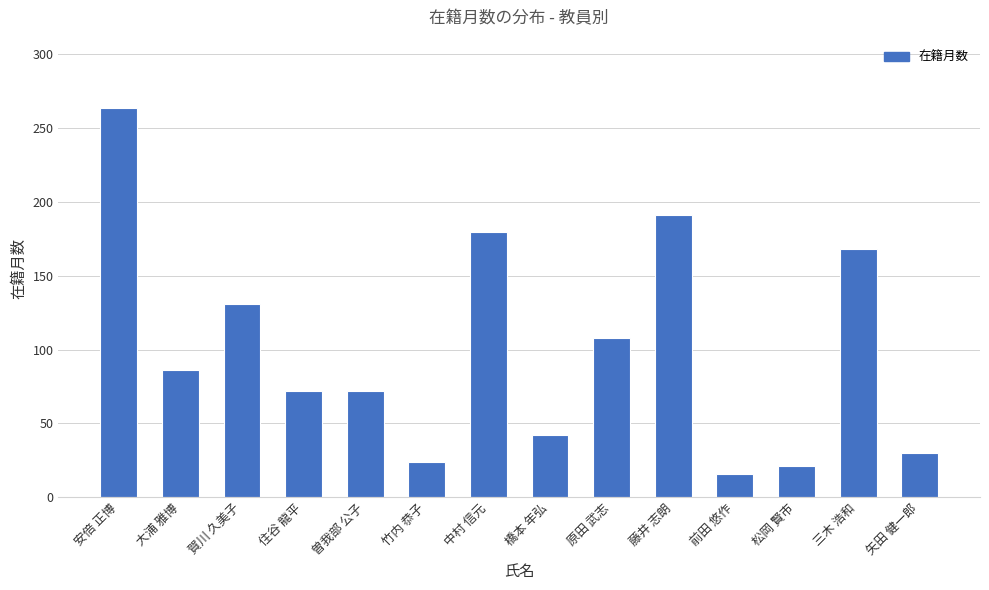

What value does the data have at 橋本 年弘?

42